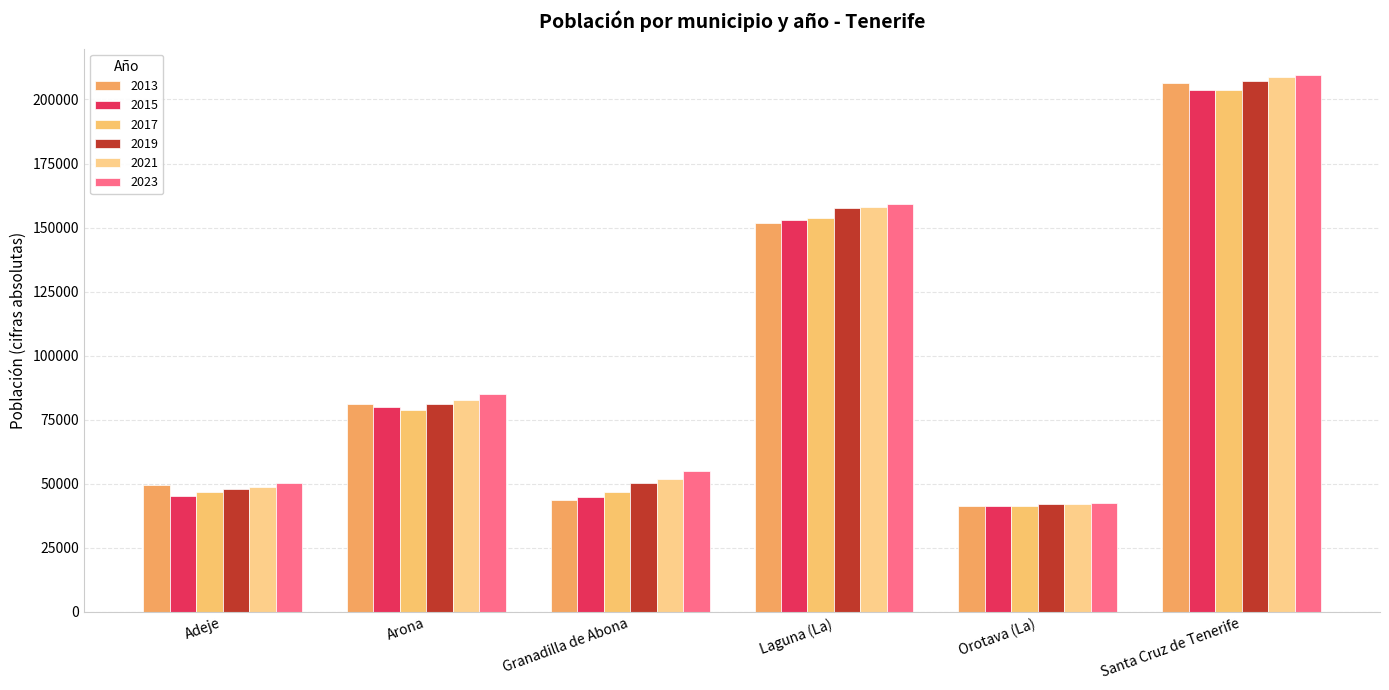

How many data points in 2023 are less than 85249?

3